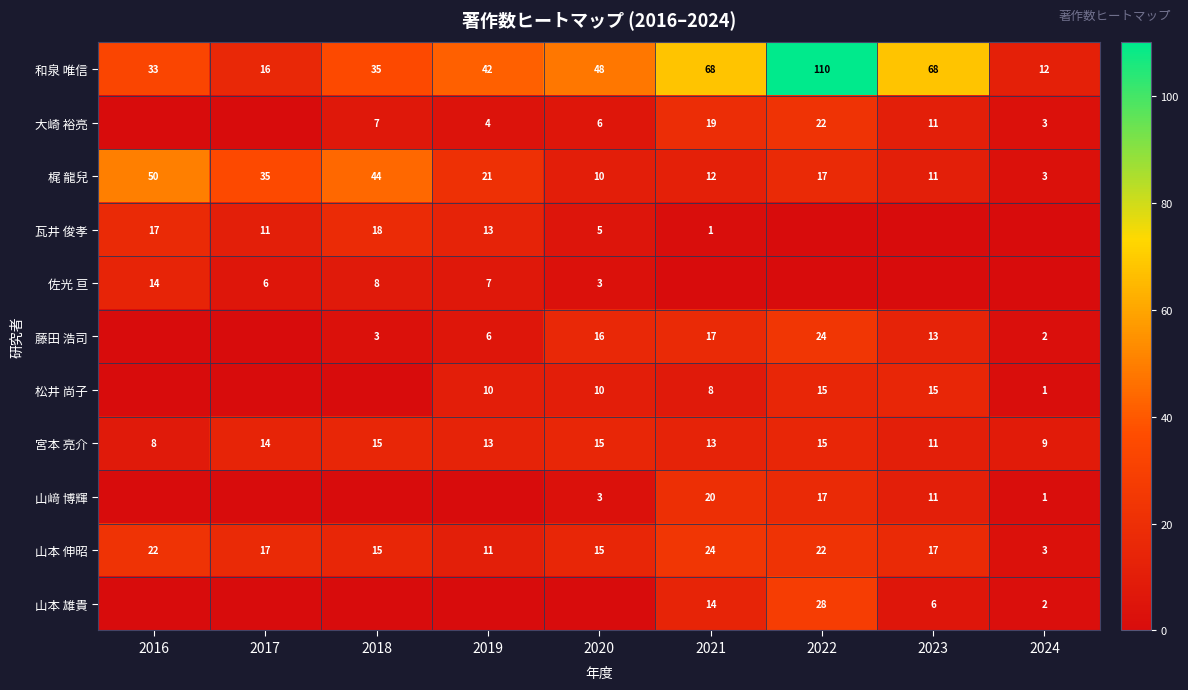

What is the approximate value of 宮本 亮介 at 2018?

15